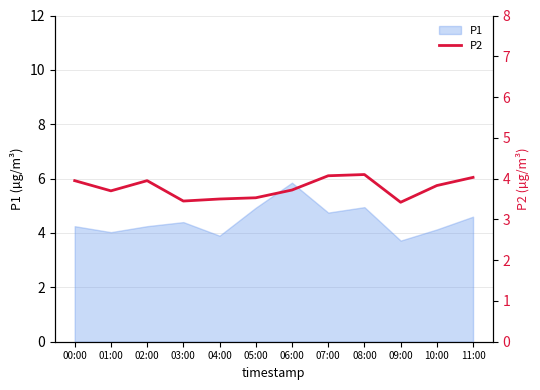

Between 00:00 and 05:00, which is larger?

00:00